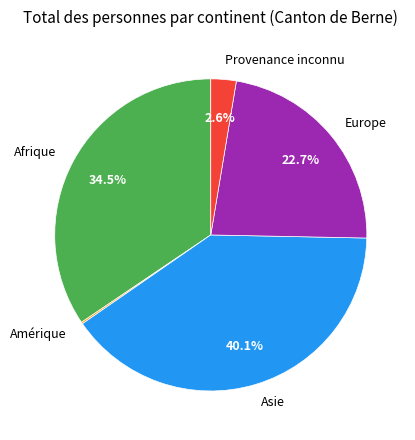

What portion of the pie excludes Asie?

59.9%